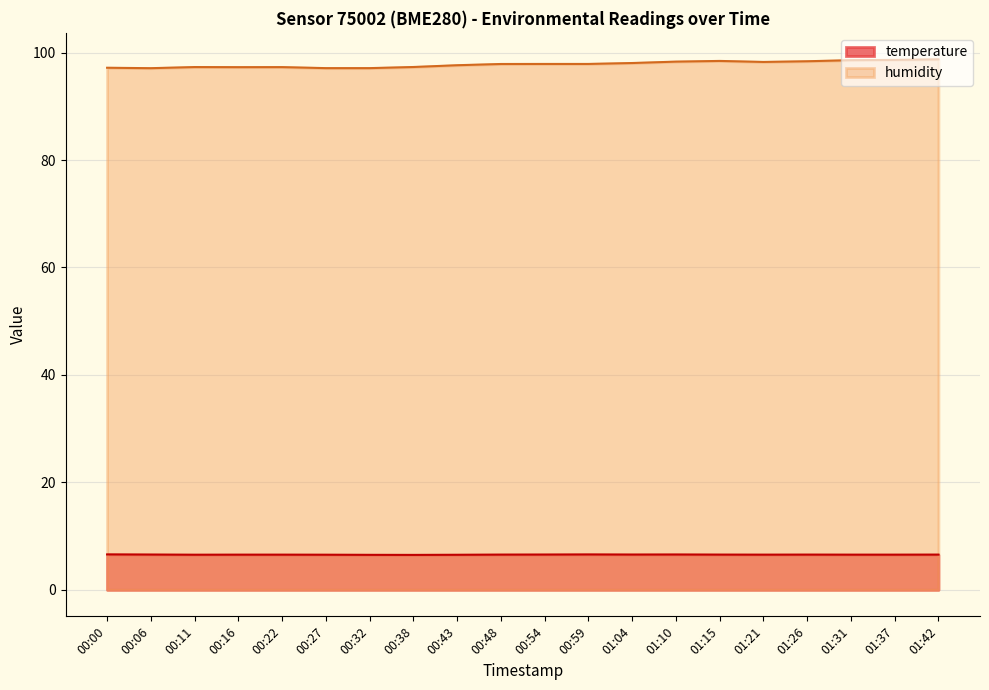

Between 01:42 and 00:27, which is larger?

01:42